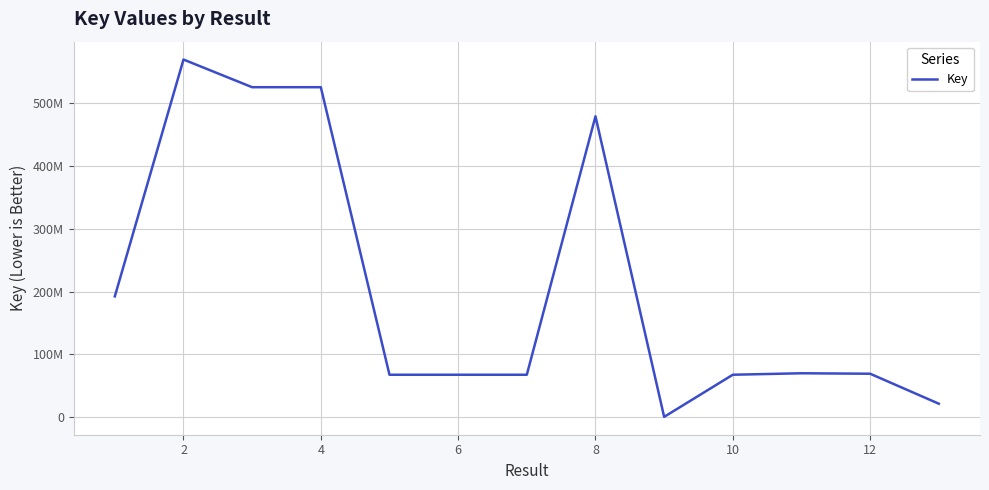

Does the chart have visible grid lines?

Yes